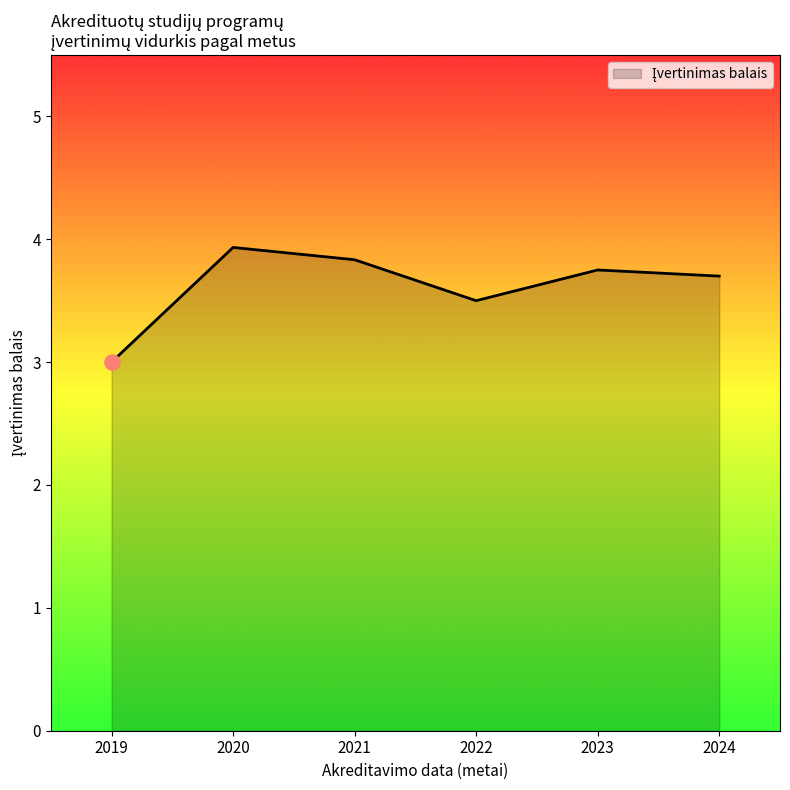

Which has a higher value, 2024 or 2019?

2024